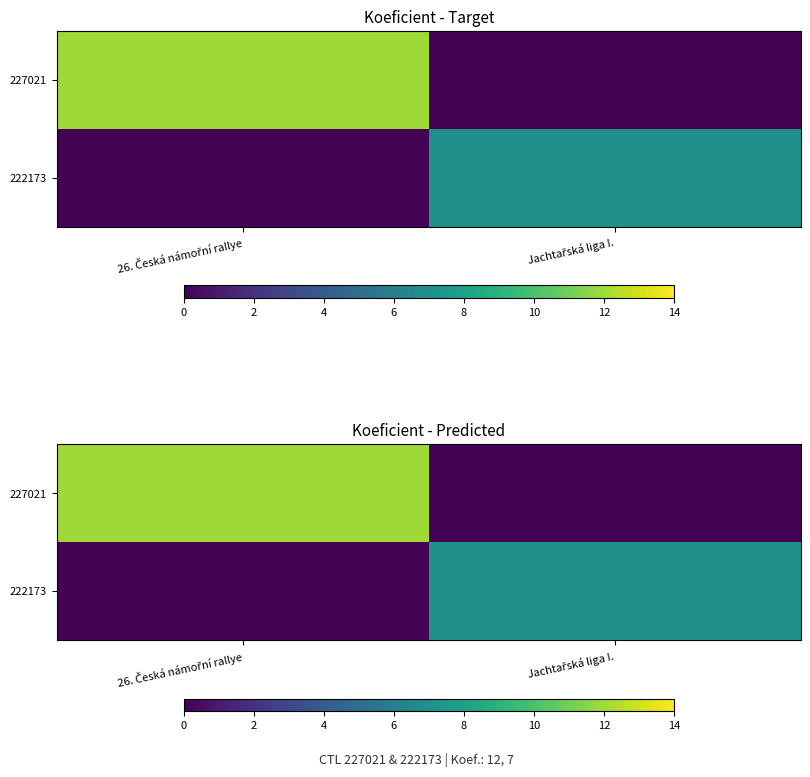

Count the 222173 values in the range 0 to 7.

2